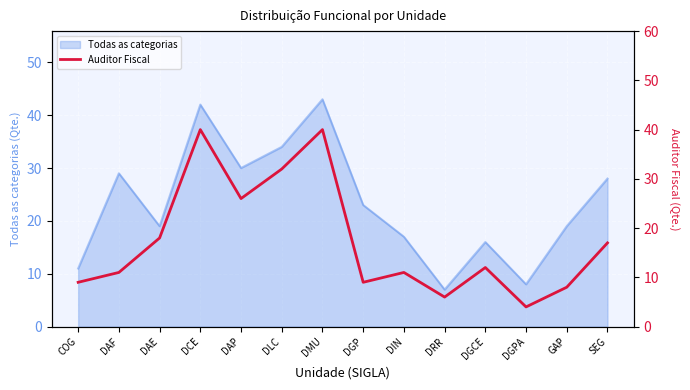

True or false: there are more than 2 points higher than both neighbors.

True